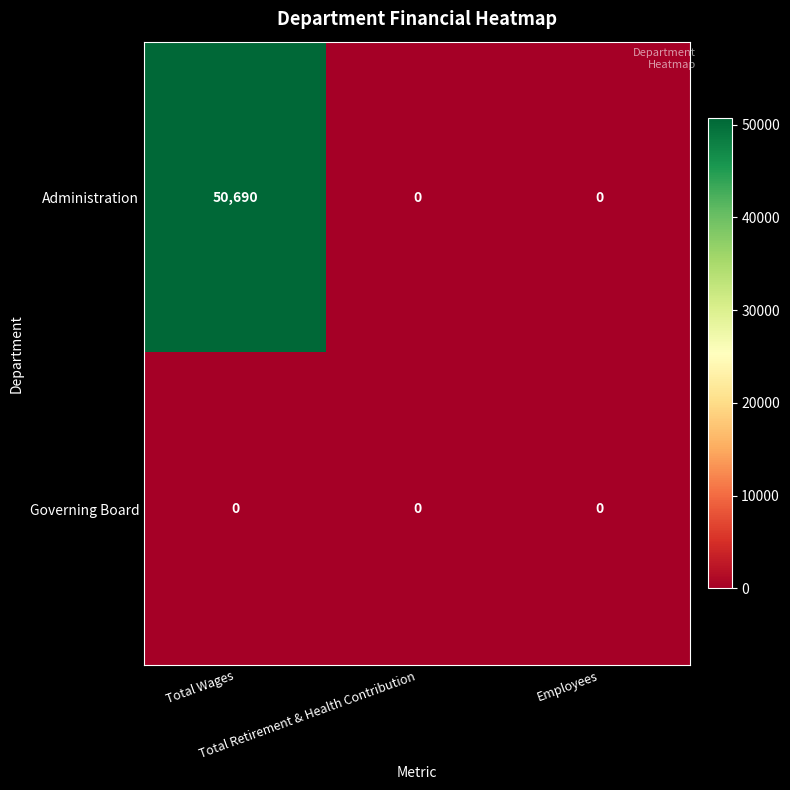

Which series has the largest range (max minus min)?

Administration